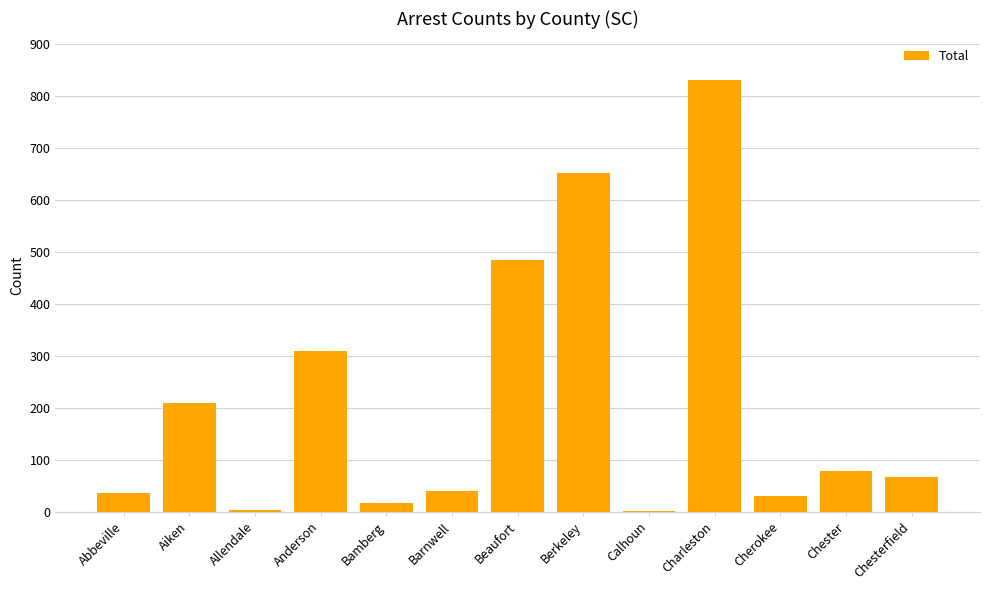

What is the average value?

212